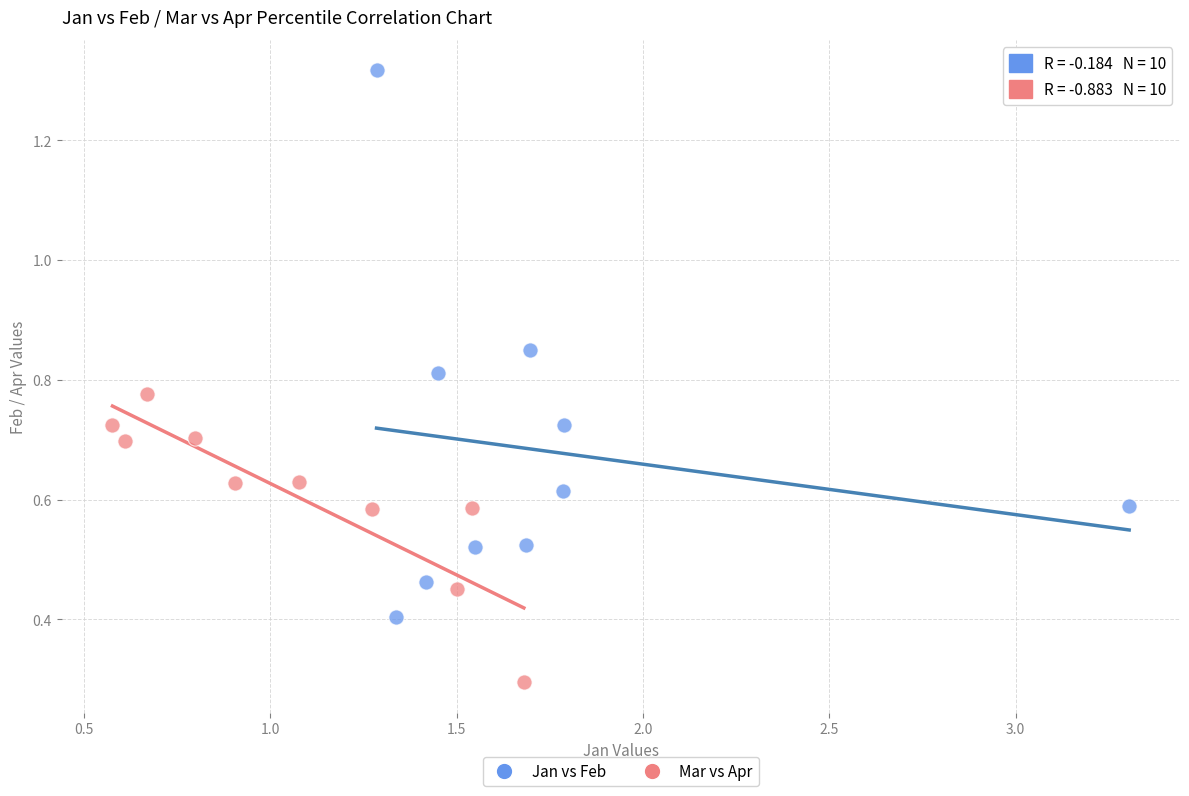

Which series contains the lowest Y value?

Mar vs Apr